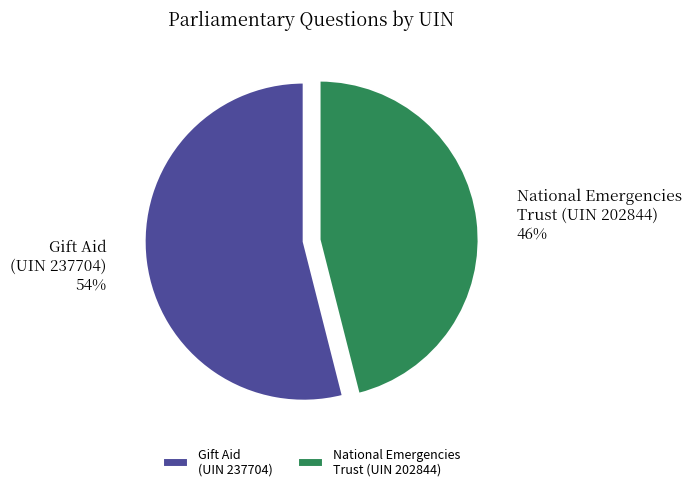

Do National Emergencies Trust (UIN 202844) and Gift Aid (UIN 237704) together represent more than half of the pie?

Yes